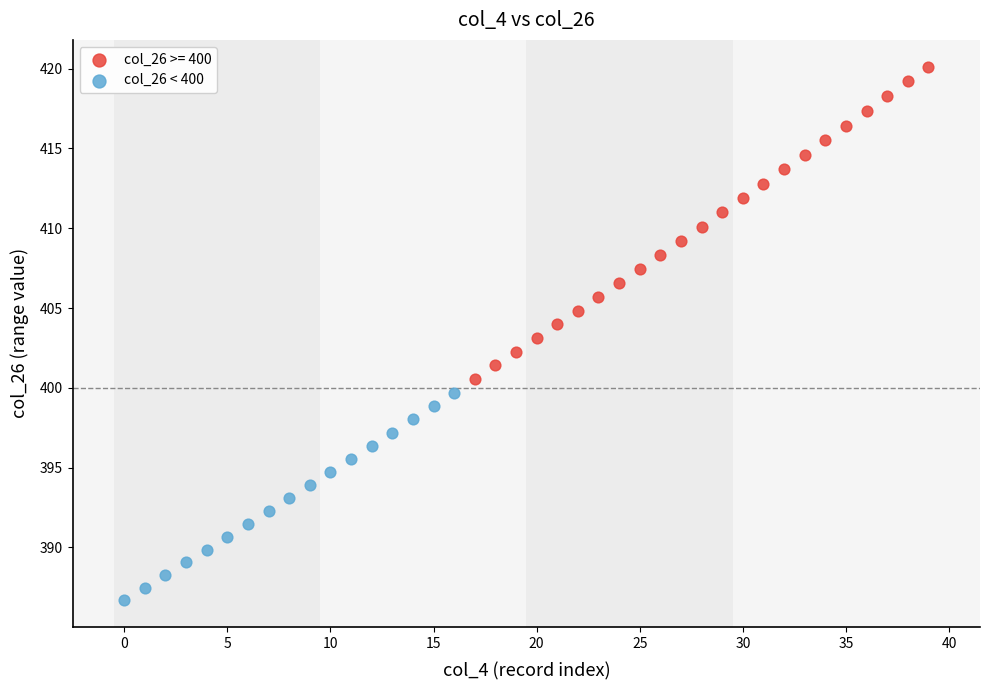

Which series reaches the minimum Y coordinate?

col_26 < 400